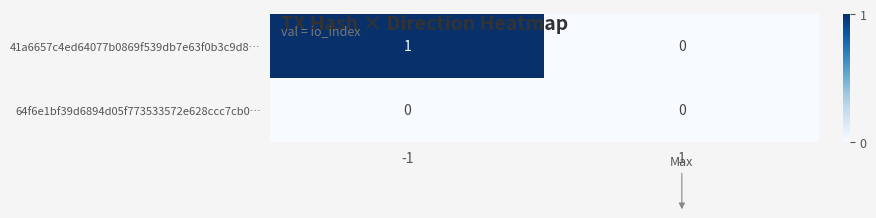

The value of 64f6e1bf39d6894d05f773533572e628ccc7cb0… at -1 is 0. True or false?

True